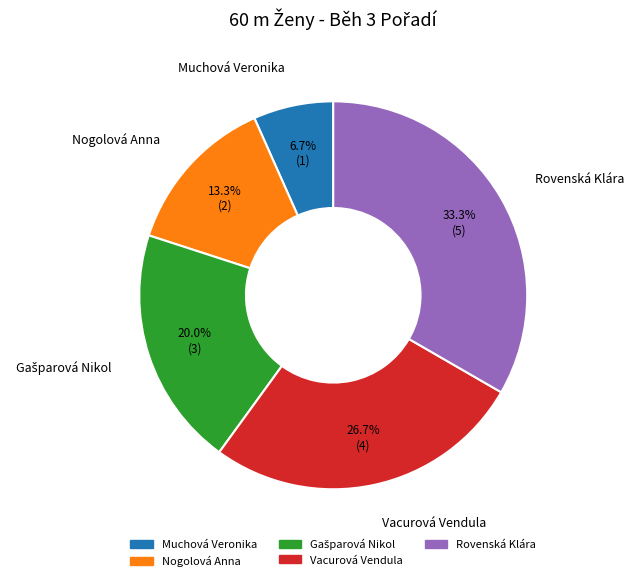

Does any single category account for the majority?

No